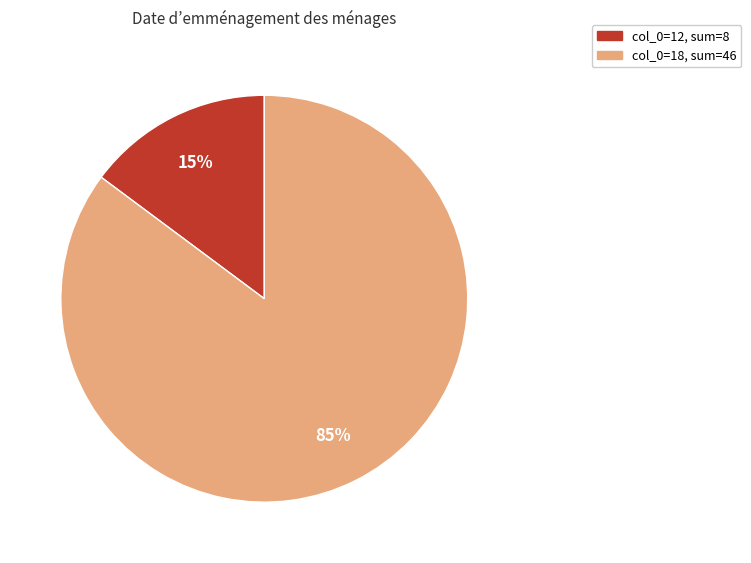

What percentage is the col_0=12, sum=8 slice, to the nearest percent?

15%